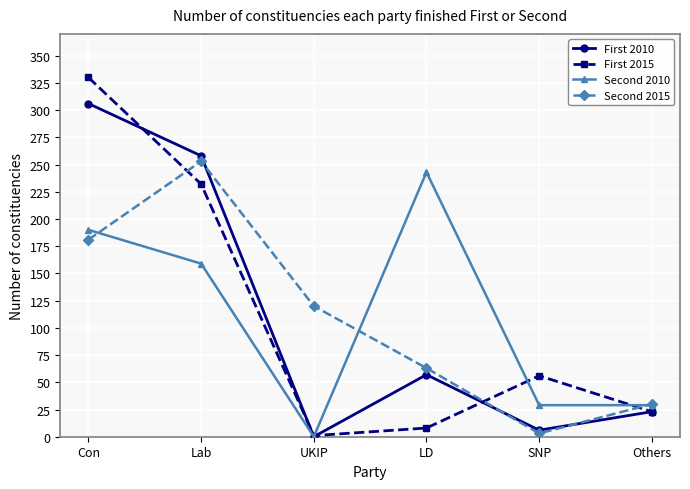

What position from the left is SNP?

5